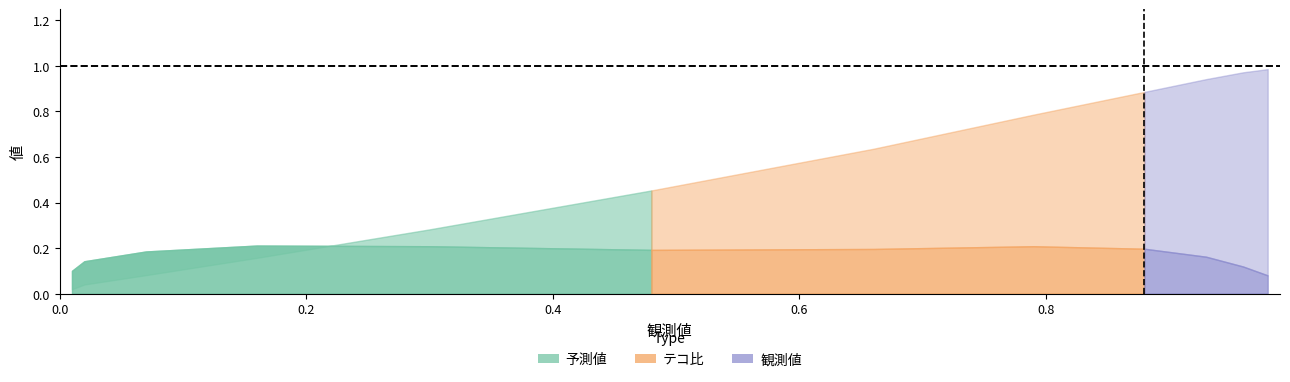

Rank the categories by 予測値 value from lowest to highest.

0.01, 0.02, 0.07, 0.16, 0.3, 0.48, 0.66, 0.79, 0.88, 0.93, 0.96, 0.98